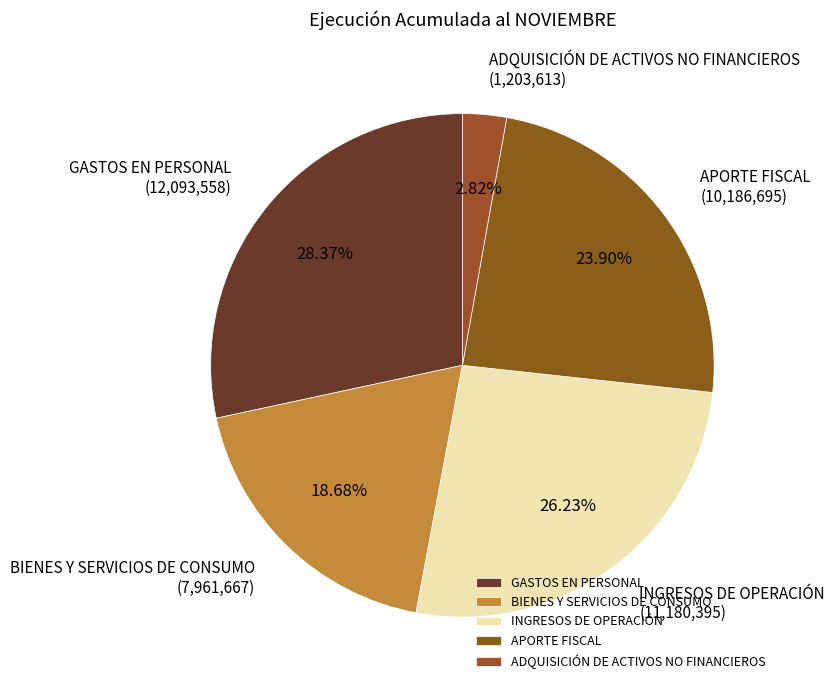

How many segments does this pie chart have?

5